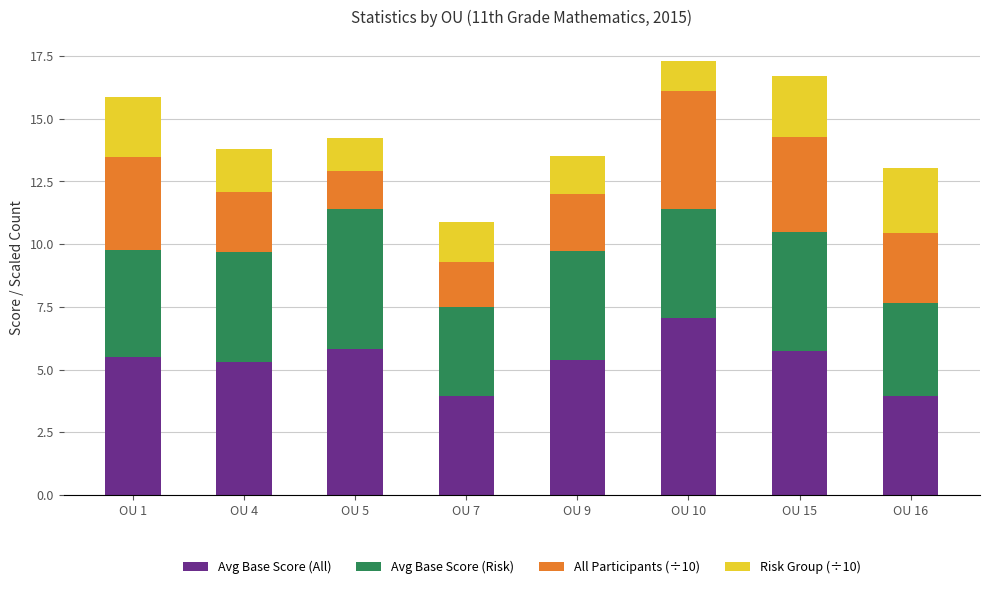

Does the chart contain stacked bars?

Yes